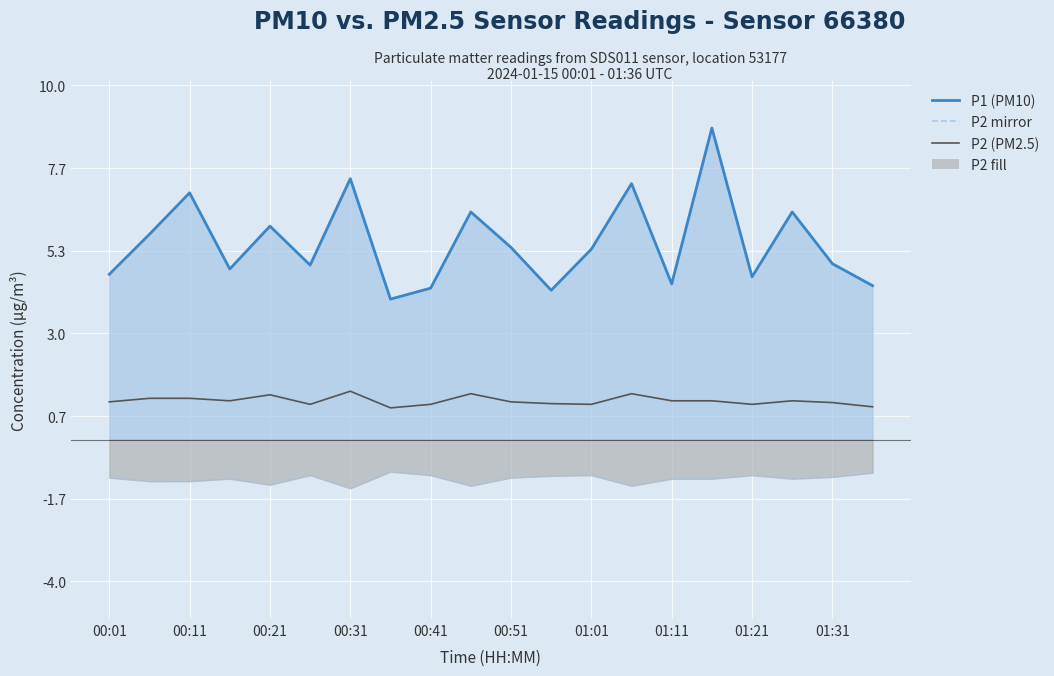

Which series has the largest total across all categories?

P1 (PM10) line